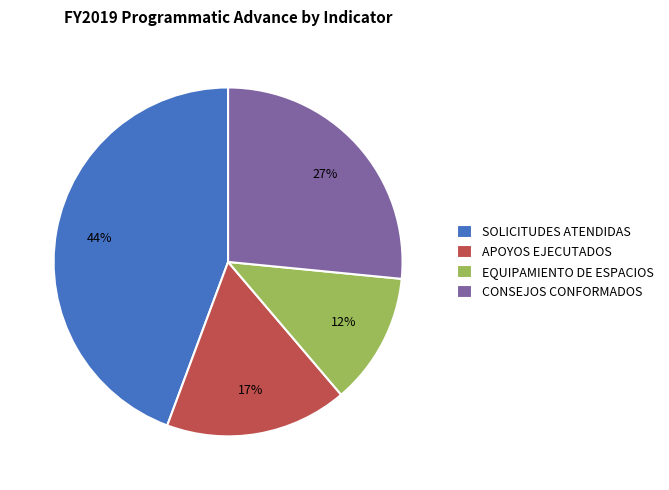

Between SOLICITUDES ATENDIDAS and APOYOS EJECUTADOS, which is larger?

SOLICITUDES ATENDIDAS